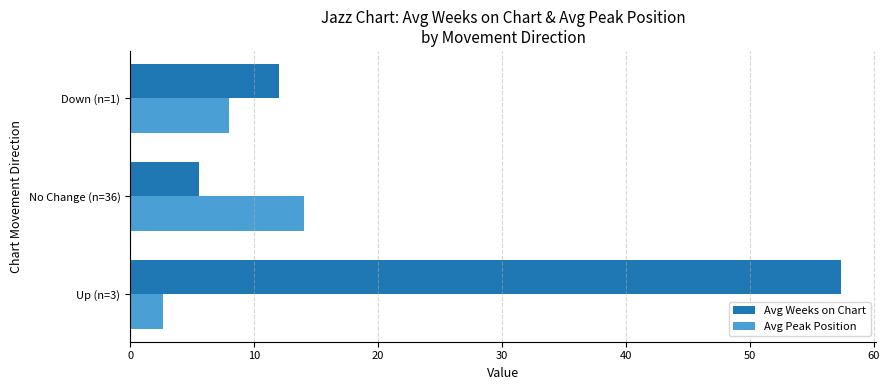

The Avg Weeks on Chart series shows 85.4 at Up (n=3). True or false?

False